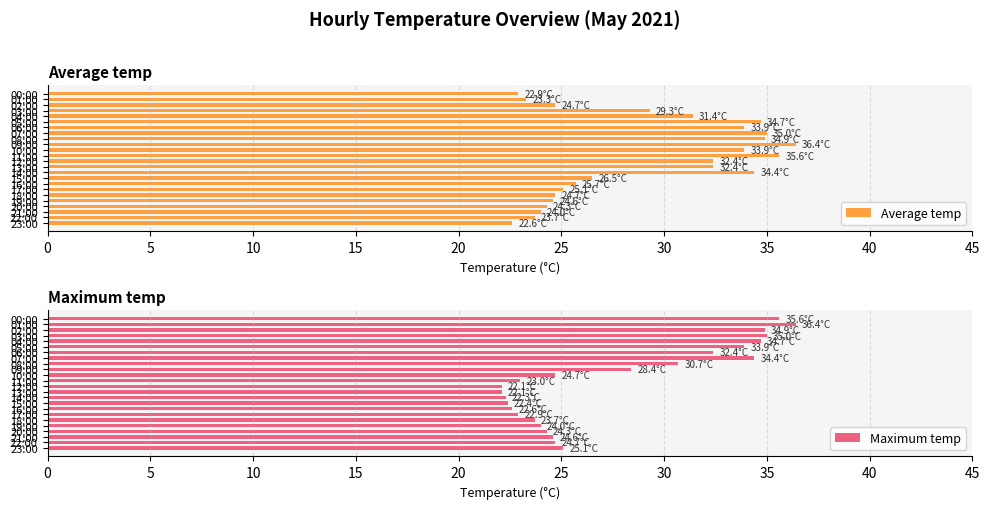

What is the minimum value for Maximum temp?

22.1